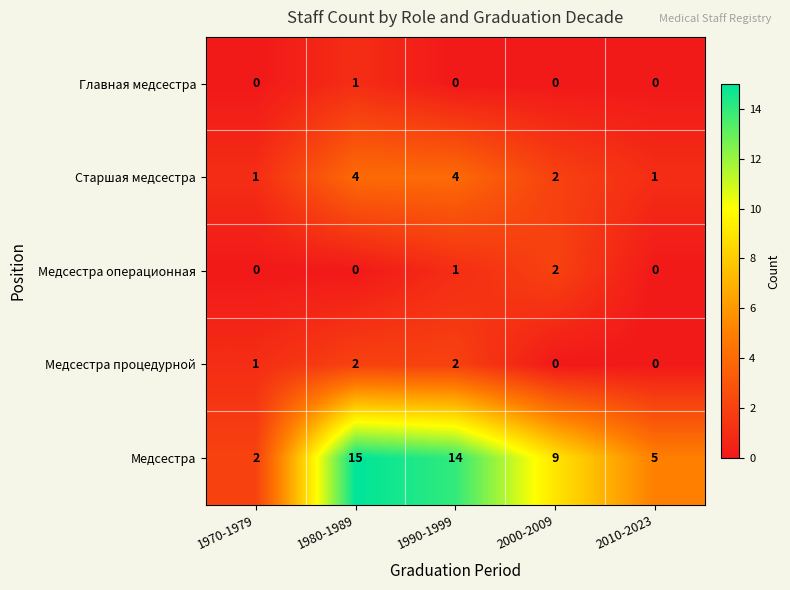

Reading right to left, transcribe all the data shown in this chart.

Главная медсестра: 0	0	0	1	0
Старшая медсестра: 1	2	4	4	1
Медсестра операционная: 0	2	1	0	0
Медсестра процедурной: 0	0	2	2	1
Медсестра: 5	9	14	15	2